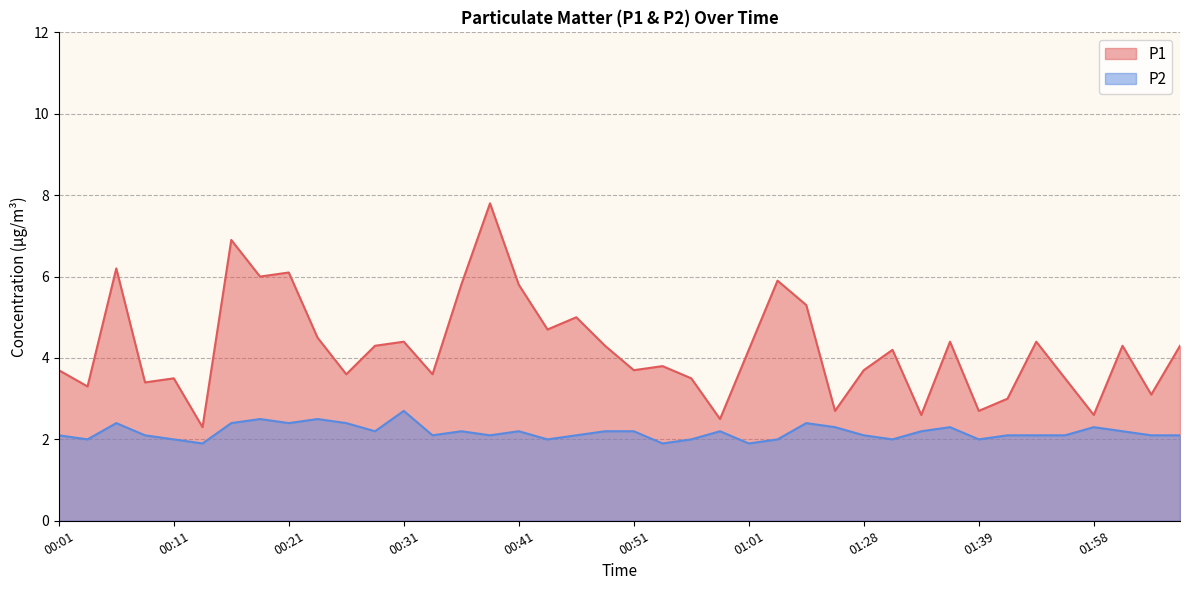

What is the highest value of the P1 series?

7.8